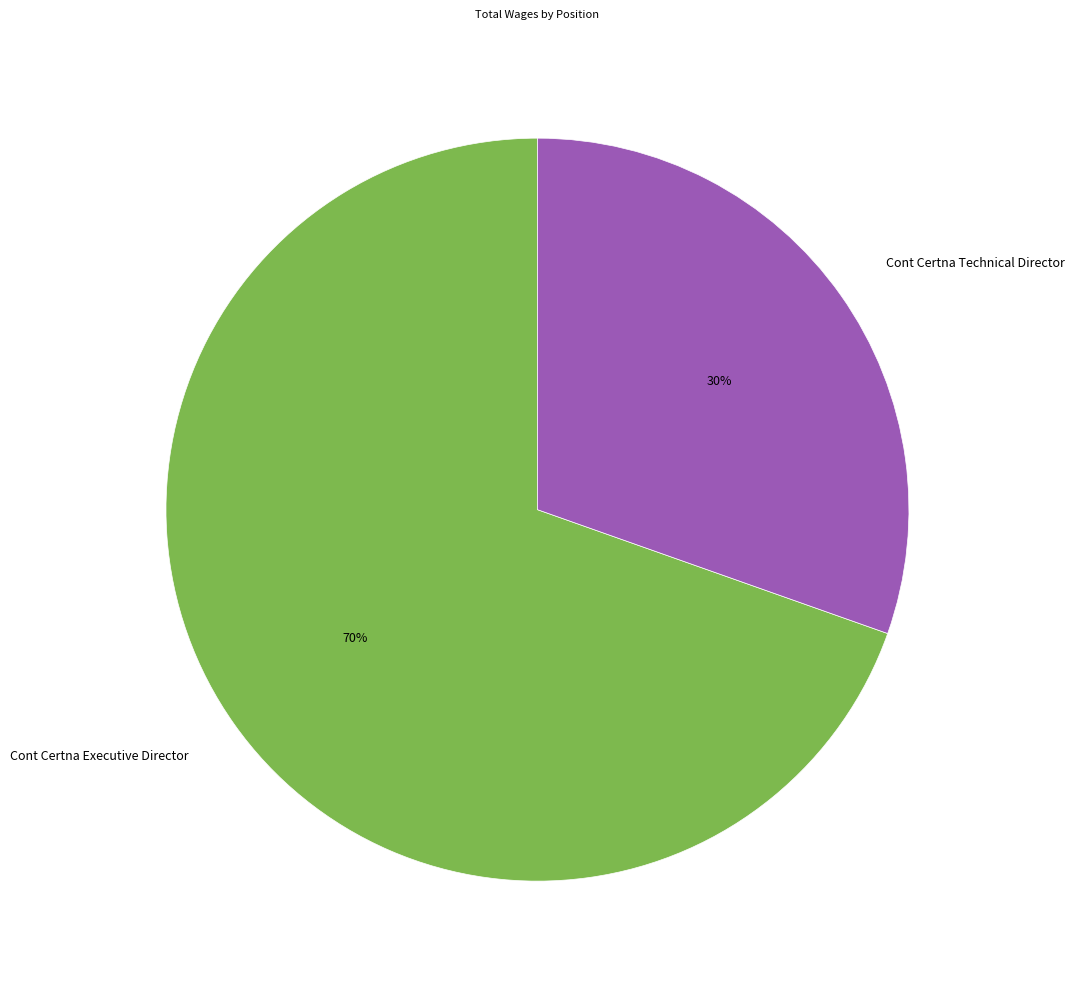

To the nearest percent, what is the average slice percentage?

50%